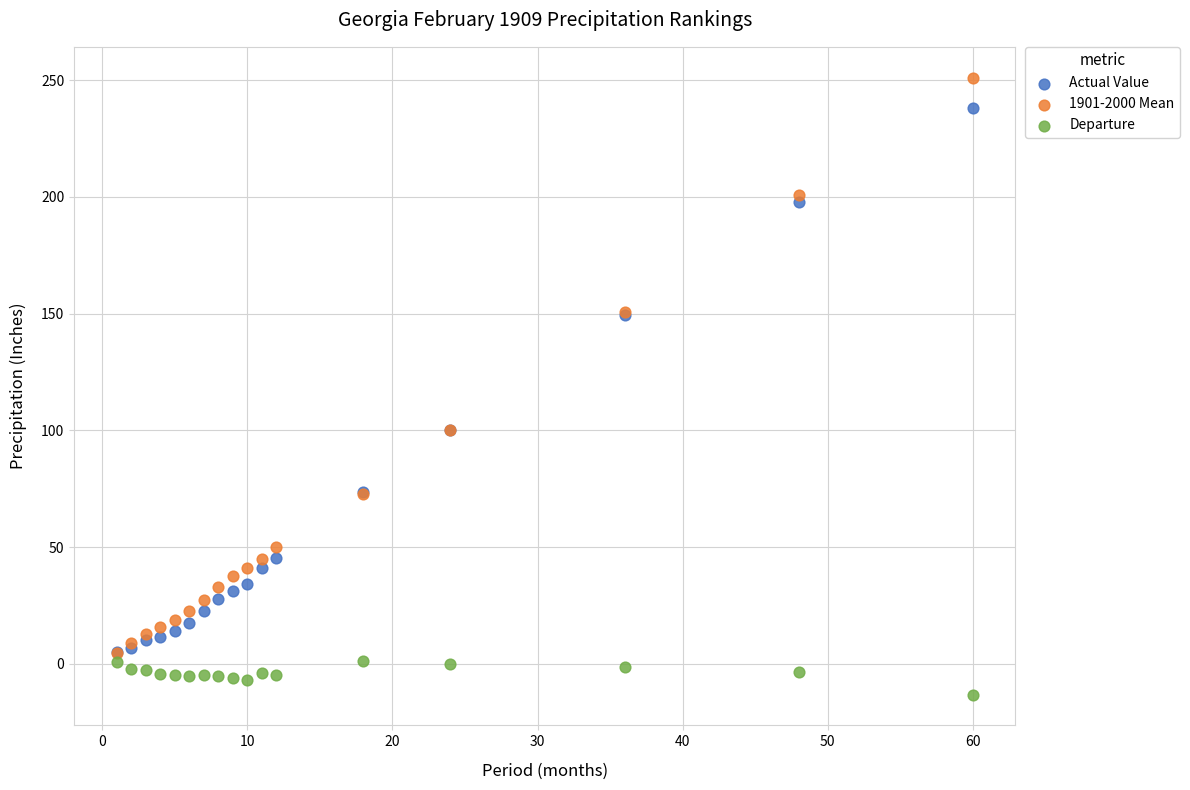

What are all the series names shown in the legend?

Actual Value, 1901-2000 Mean, Departure